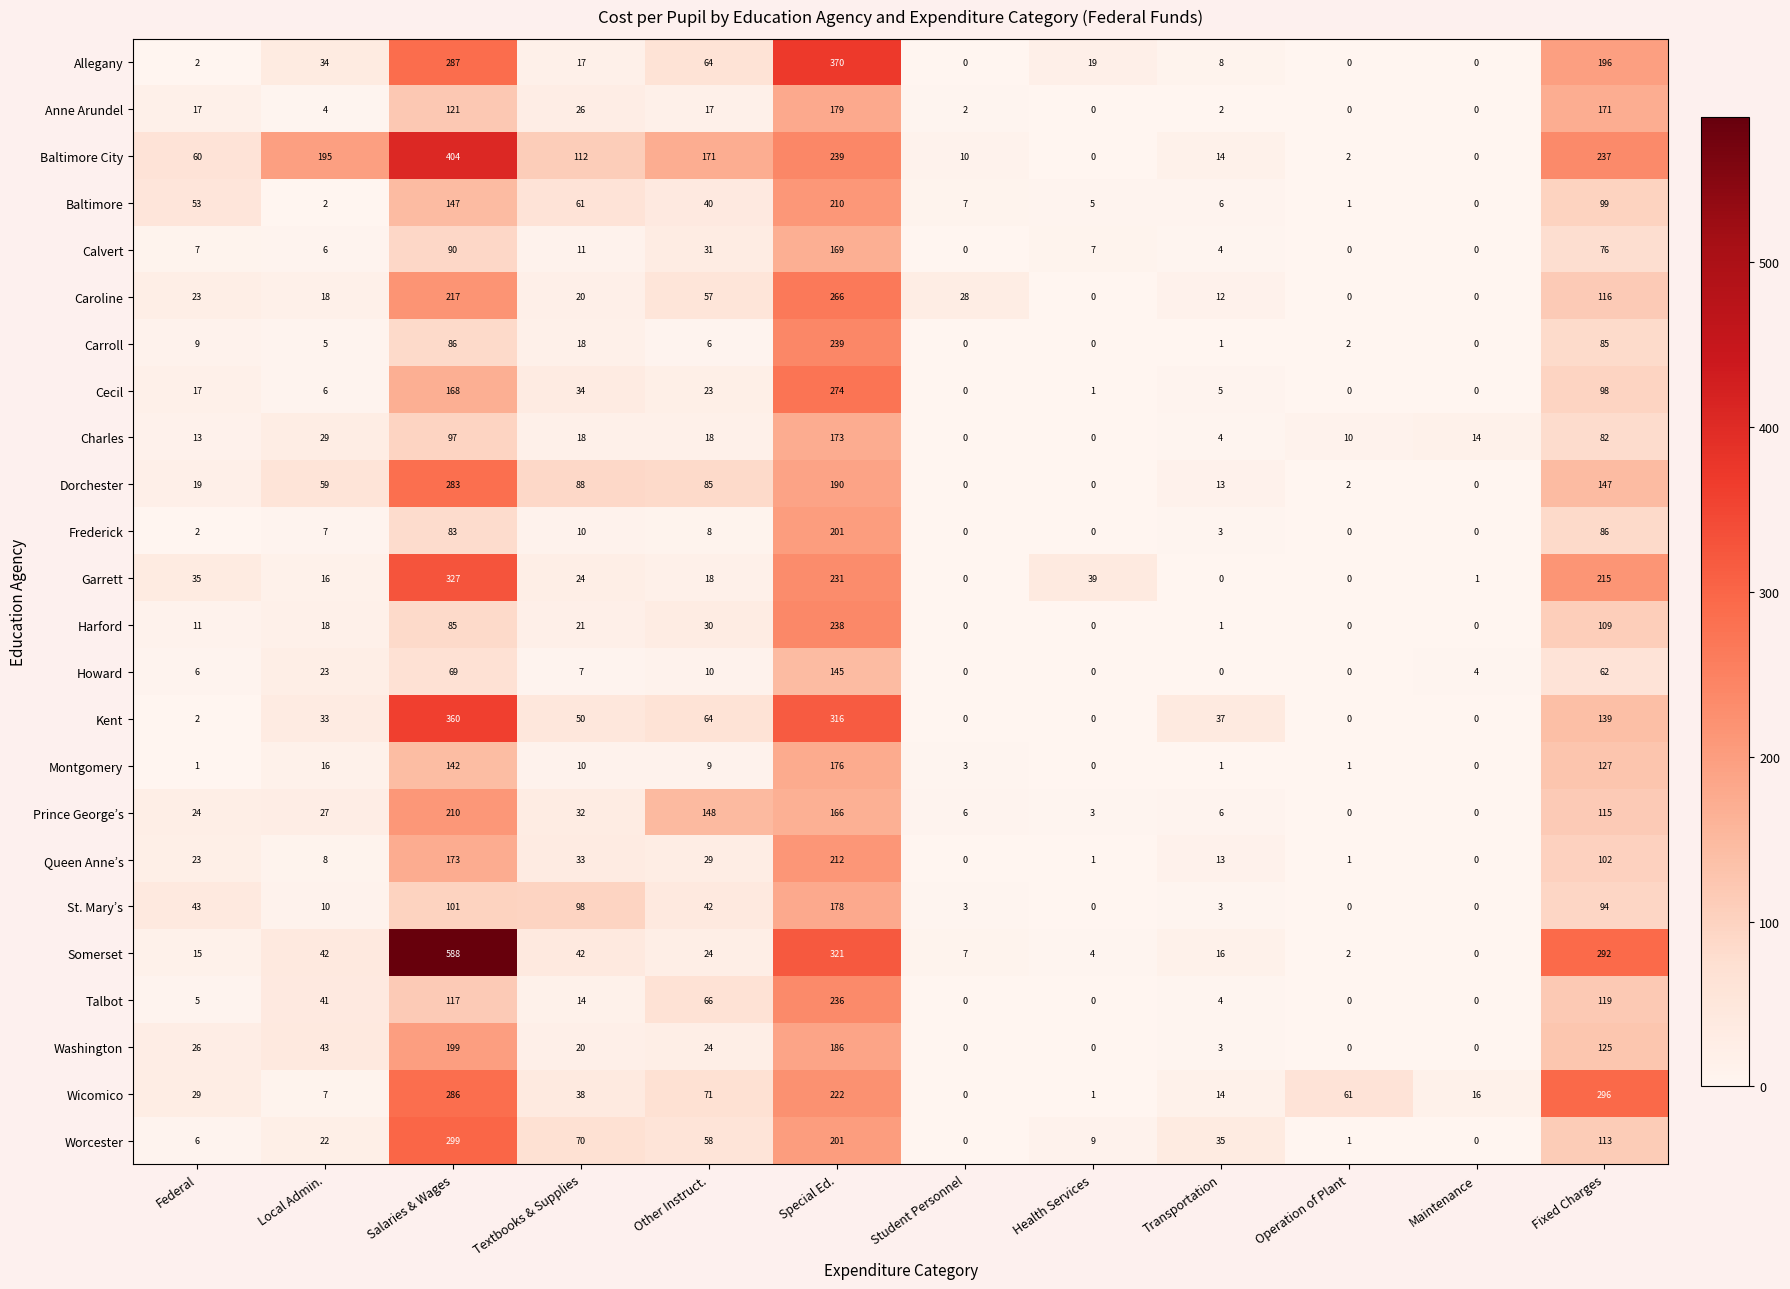

Where is Somerset nearest to the value 294?

Fixed Charges